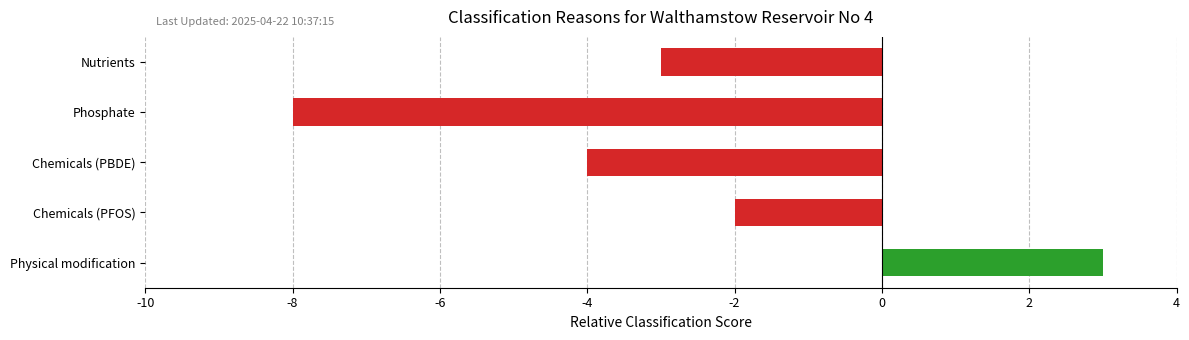

The chart shows a value of -5 at Phosphate. True or false?

False